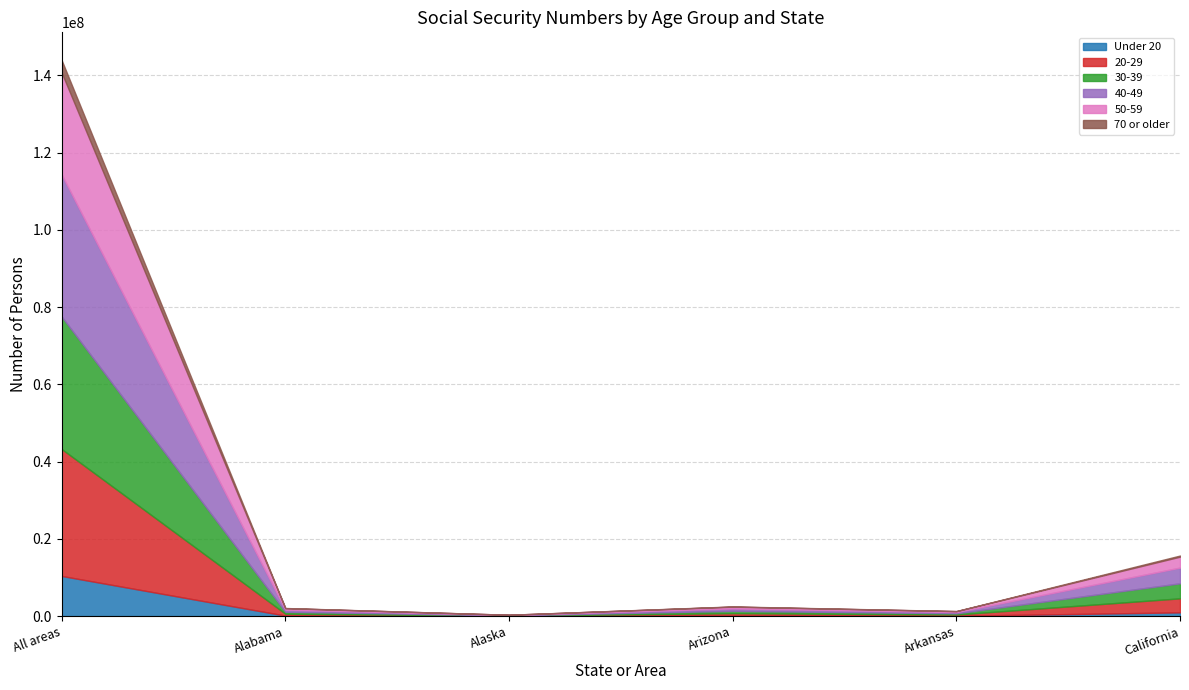

Which has a higher value, Arkansas or Alabama?

Alabama